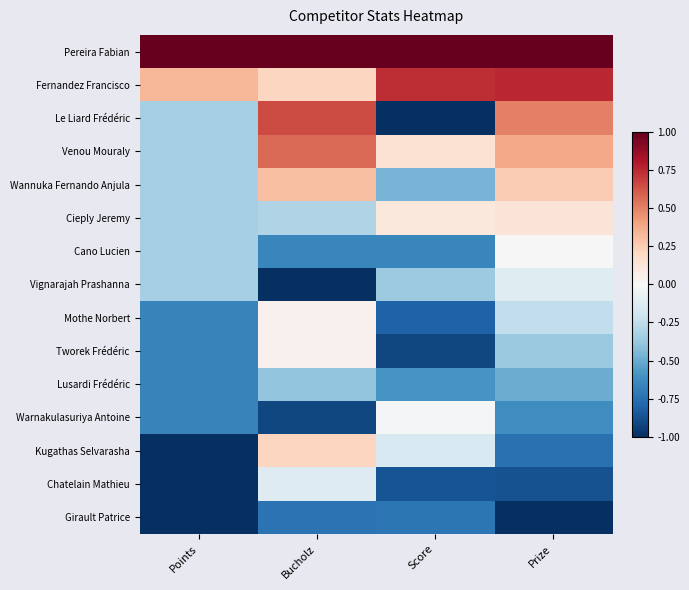

At how many categories does at least one series exceed 0?

4